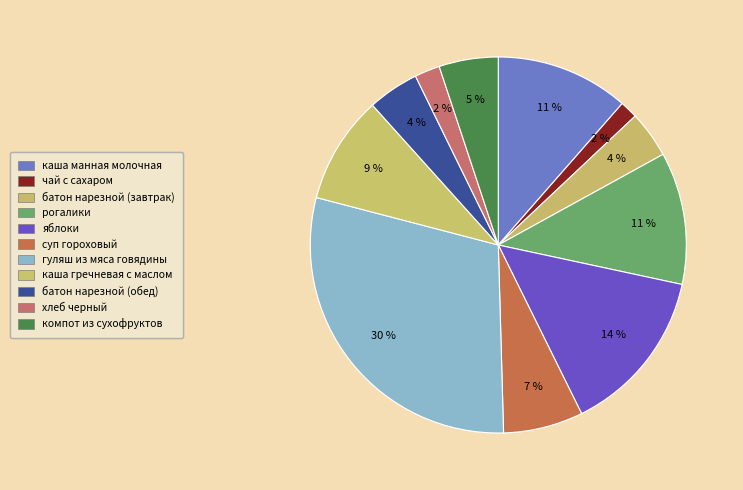

To the nearest percent, what is the combined percentage of батон нарезной (завтрак) and компот из сухофруктов?

9%